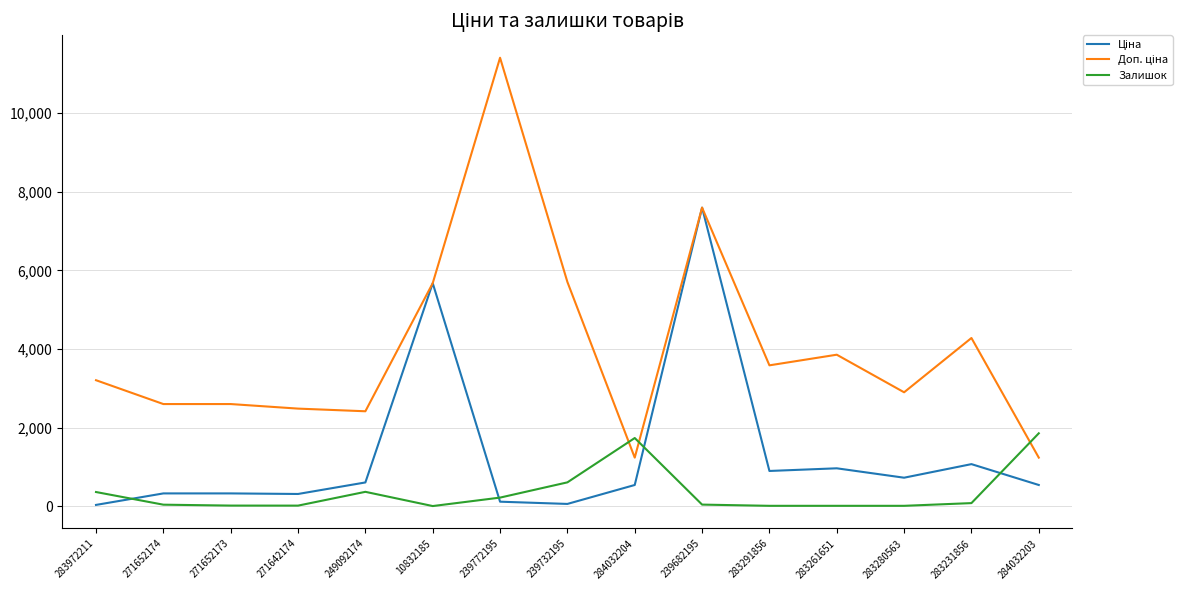

True or false: Залишок has a value of 1119.0 at 284032204.

False